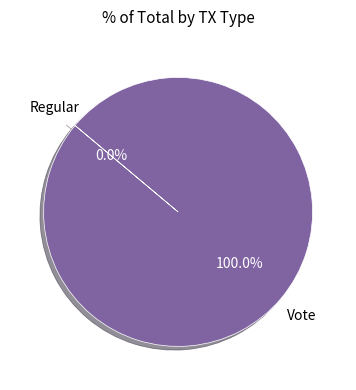

What is the change in value from Regular to Vote?

+3